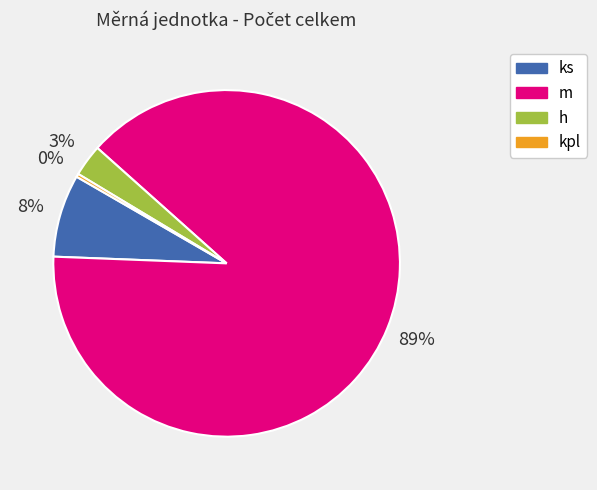

Which has a higher value, m or h?

m